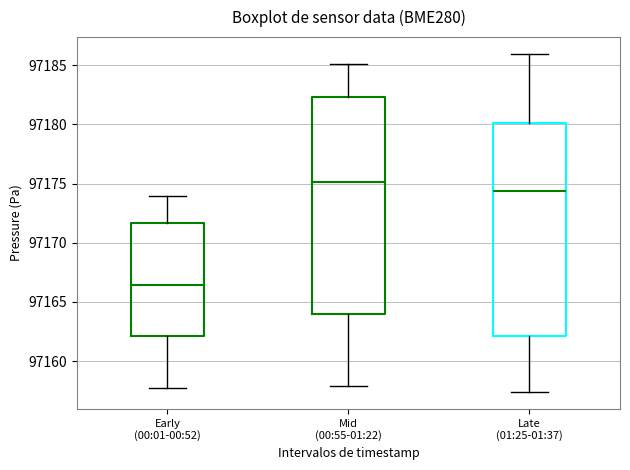

Which box's median line is the highest?

Mid (00:55-01:22)